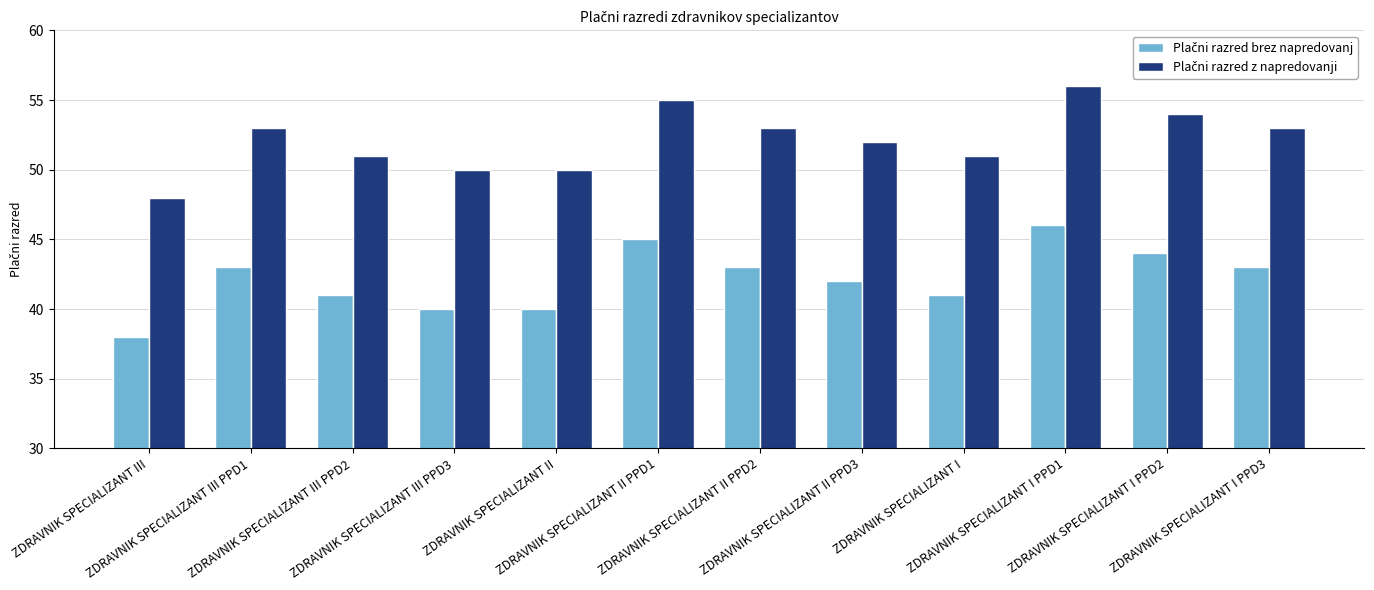

What is the greatest value displayed?

56